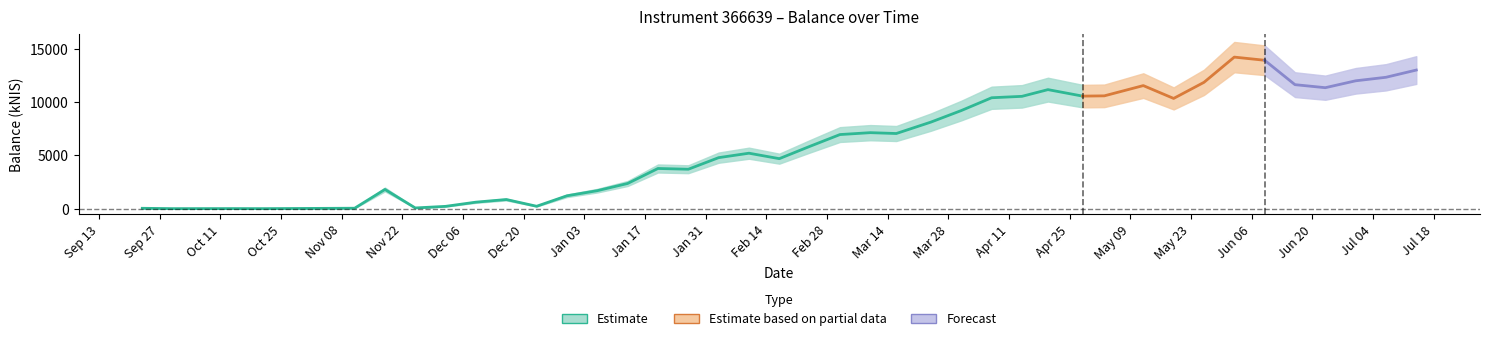

What is the sum of all values?

250827.0